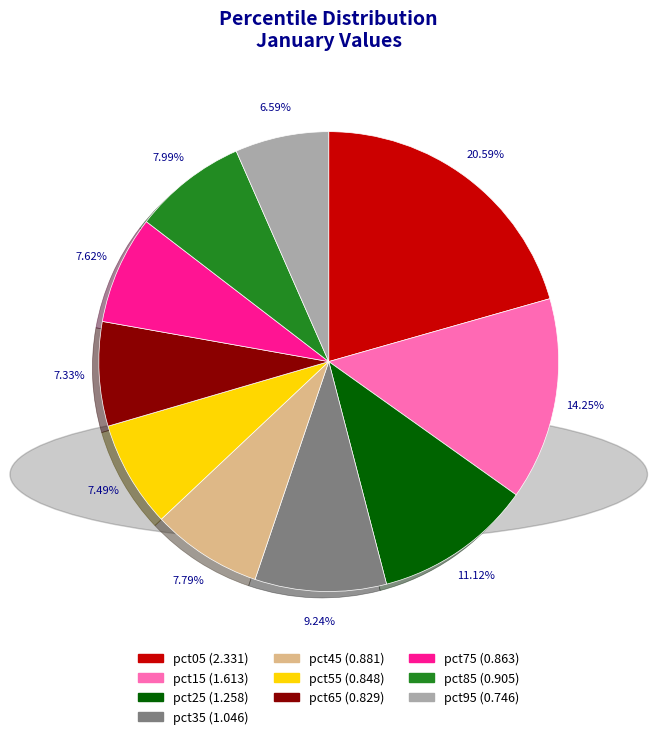

To the nearest percent, what is the difference between the largest and smallest slice percentages?

14%